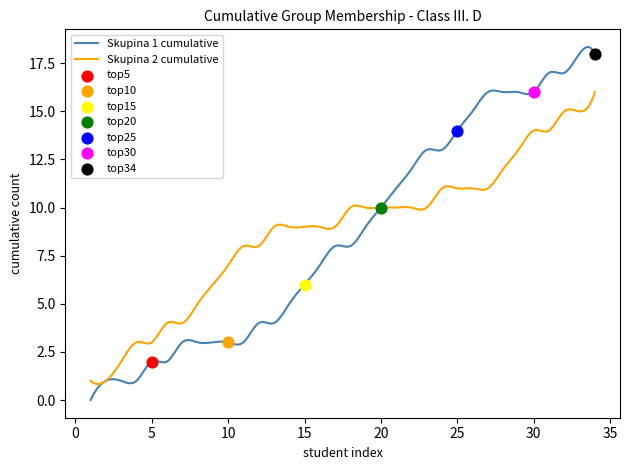

Which series reaches the maximum Y coordinate?

Cumulative Group 1